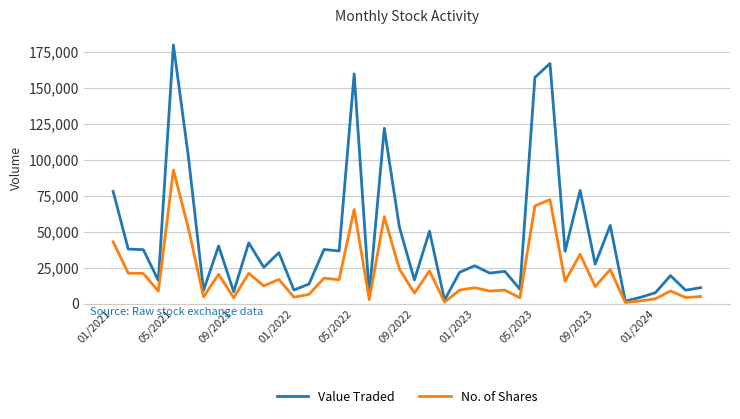

Which series has the widest spread of values?

Value Traded